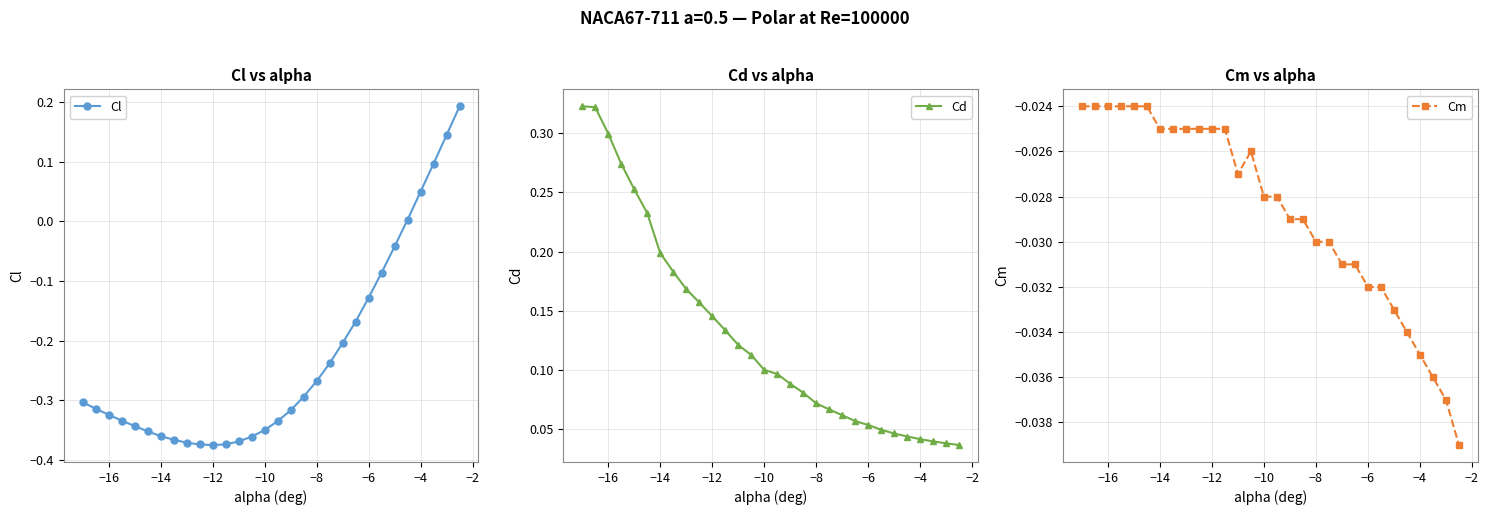

What is the average value of the Cl series?

-0.2